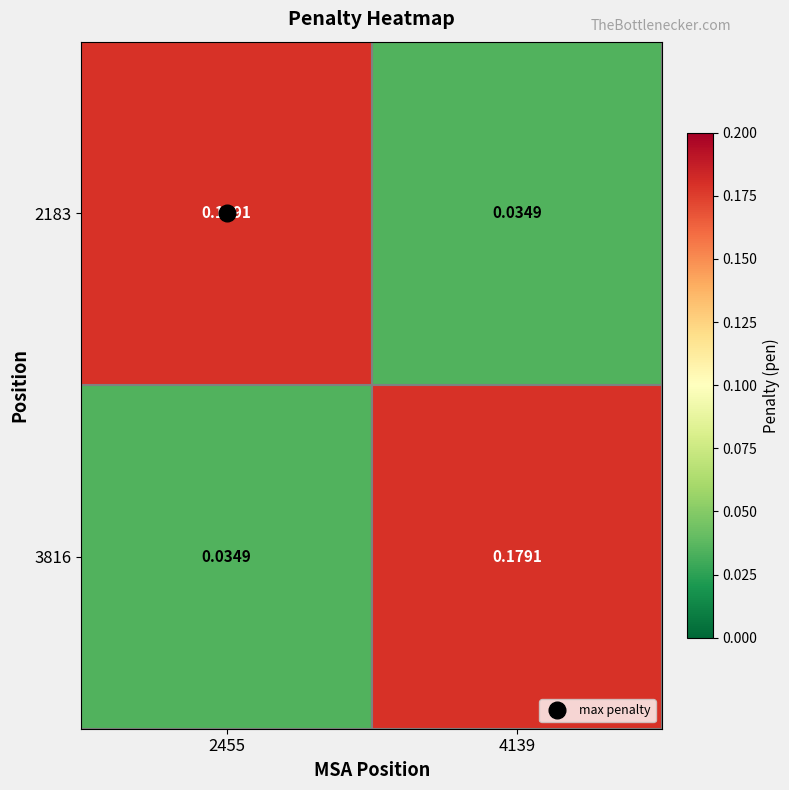

Rank the series by their maximum value, from lowest to highest.

2183, 3816